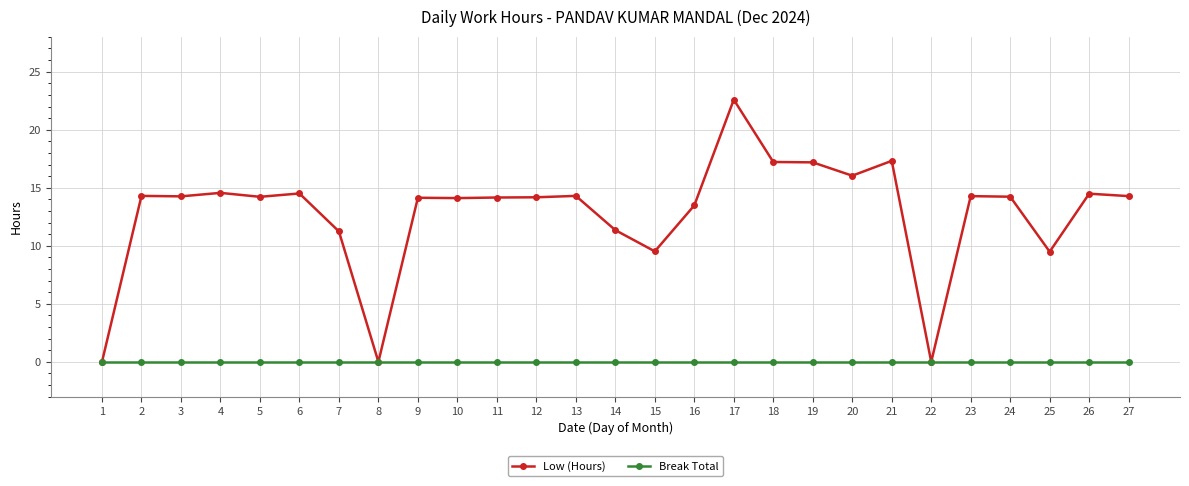

Between 1 and 5, which series saw the biggest shift?

Low (Hours)